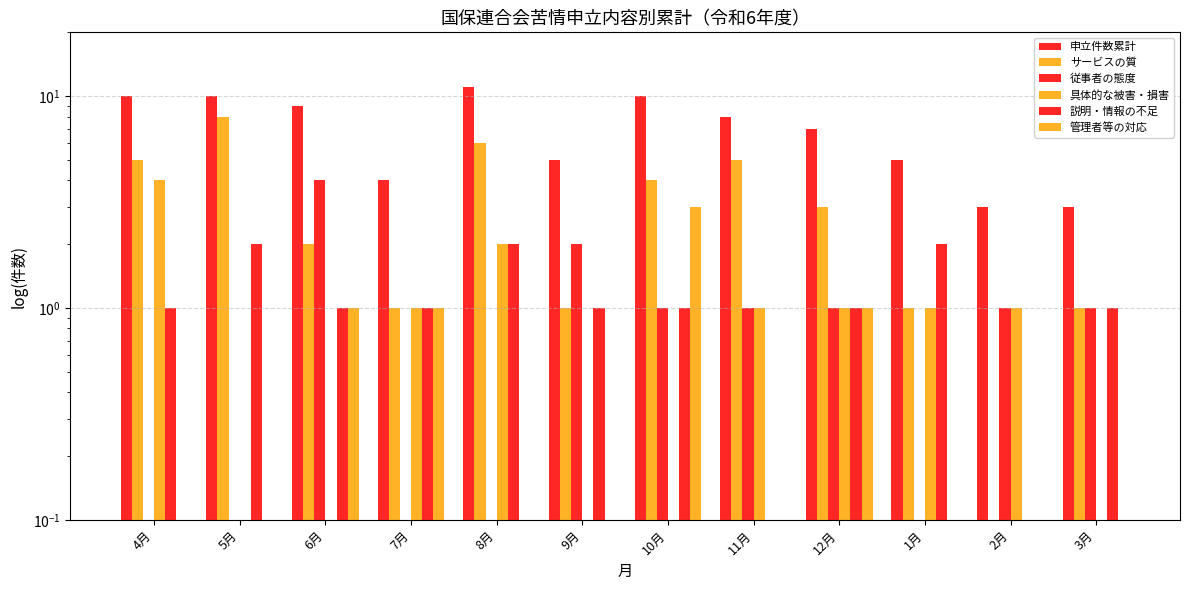

True or false: 管理者等の対応 has a value of 0.1 at 8月.

True